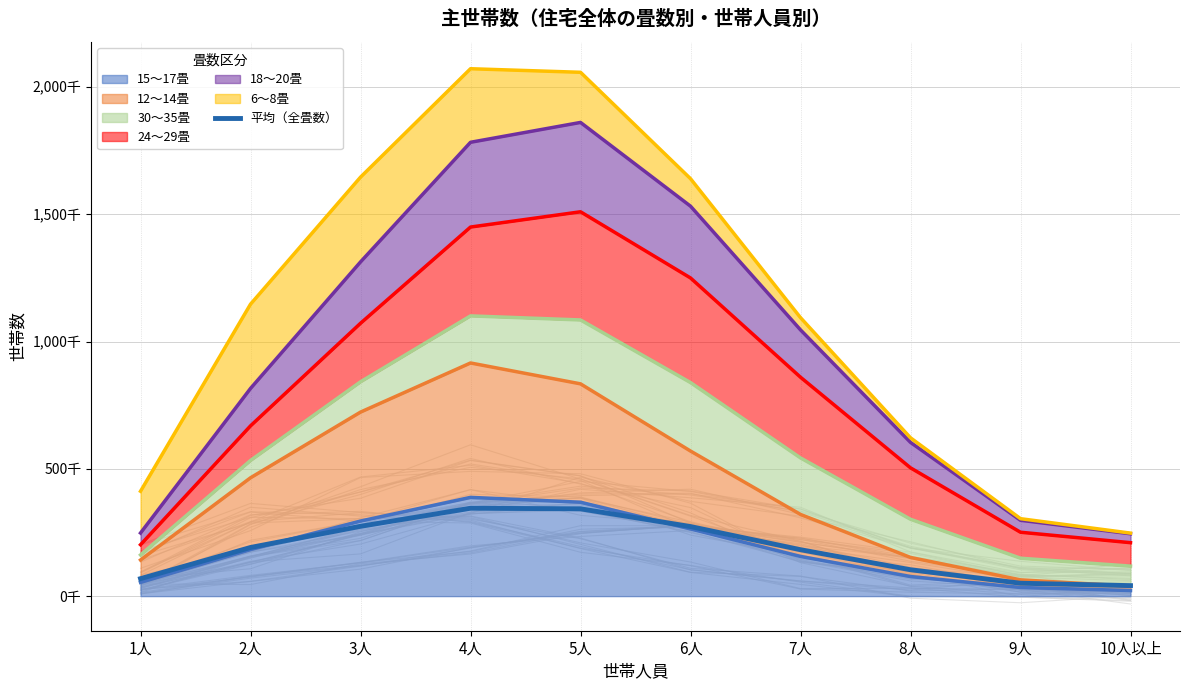

Rank the categories by value from lowest to highest.

10人以上, 9人, 1人, 8人, 7人, 2人, 6人, 3人, 5人, 4人